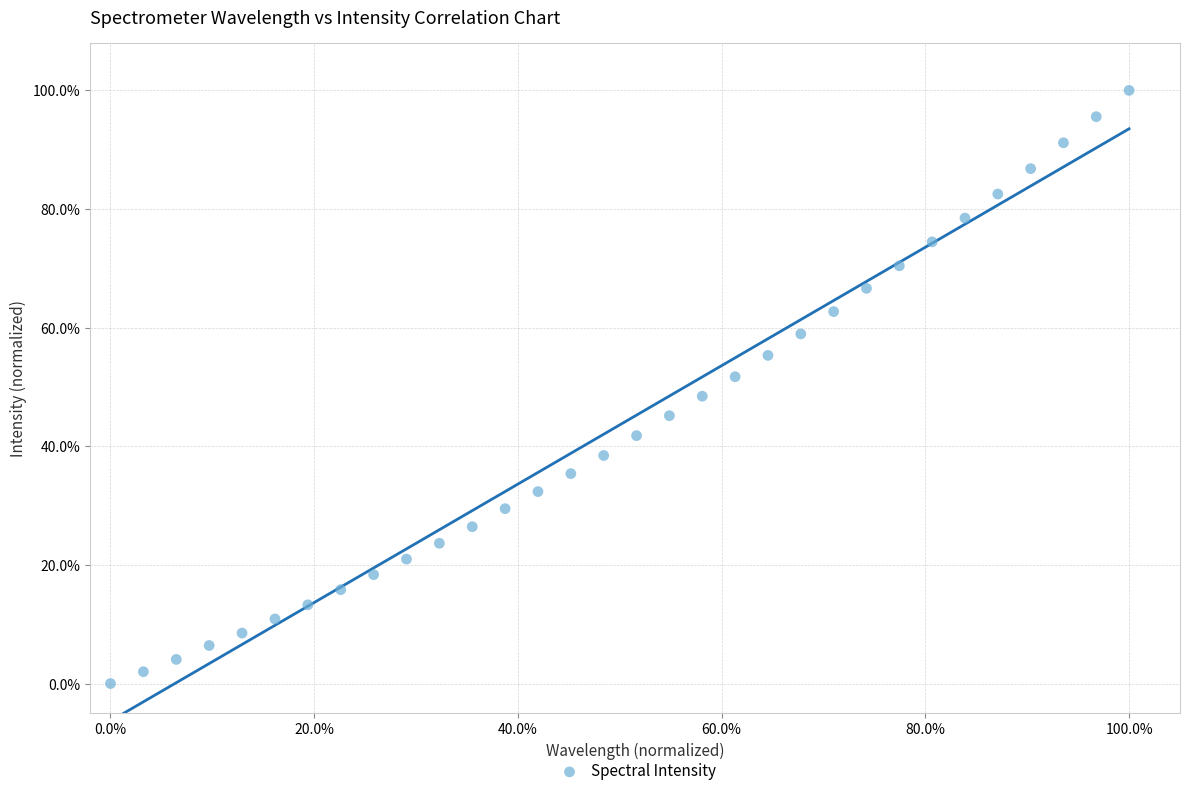

What is the range of X values (max minus min)?

100.0